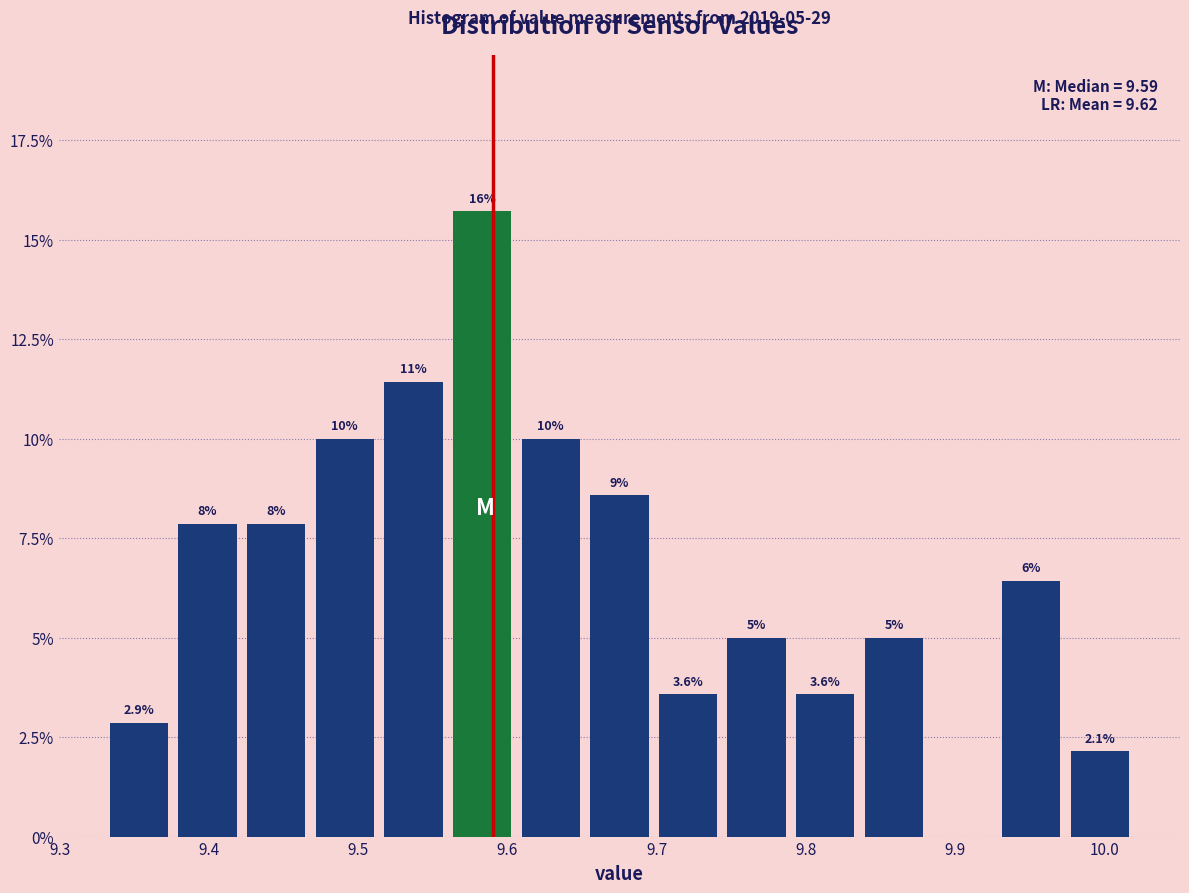

Which range on the x-axis has the tallest bar?

9.560 to 9.606